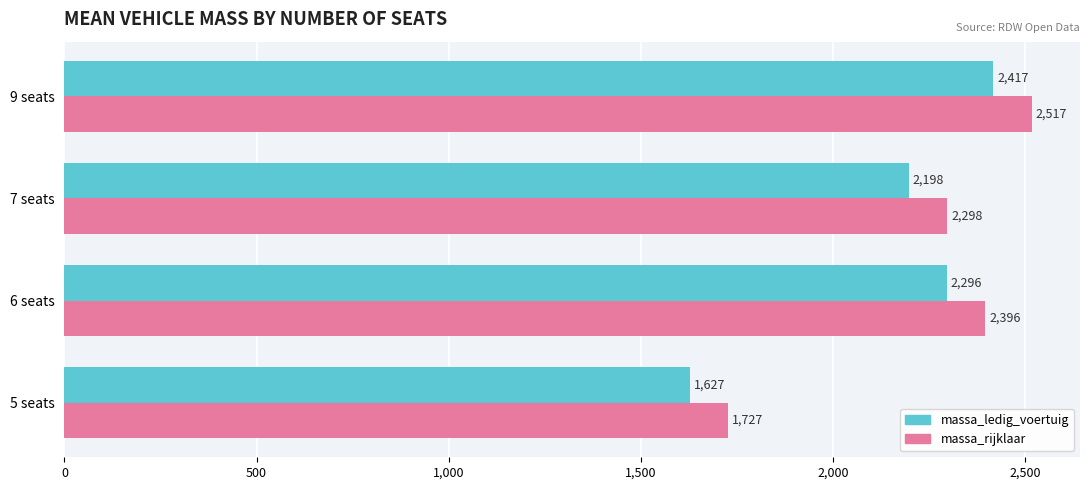

What is the lowest value of the massa_ledig_voertuig series?

1627